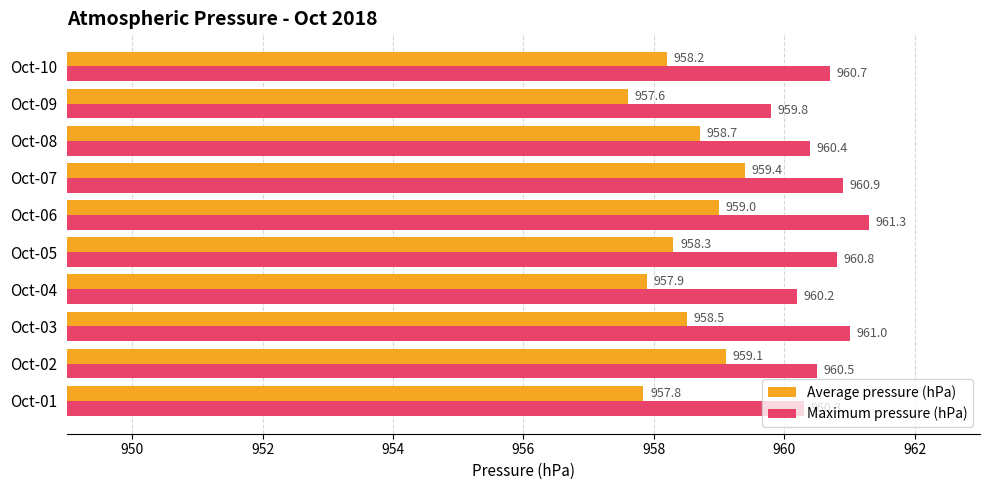

What is the difference between the maximum and minimum values in the Average pressure (hPa) series?

1.8